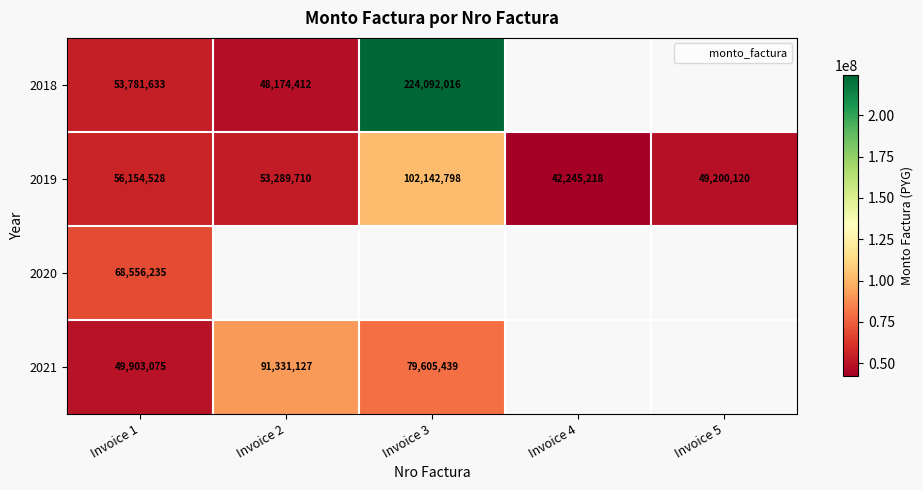

True or false: 2021 has a value of 79605439.0 at Invoice 3.

True